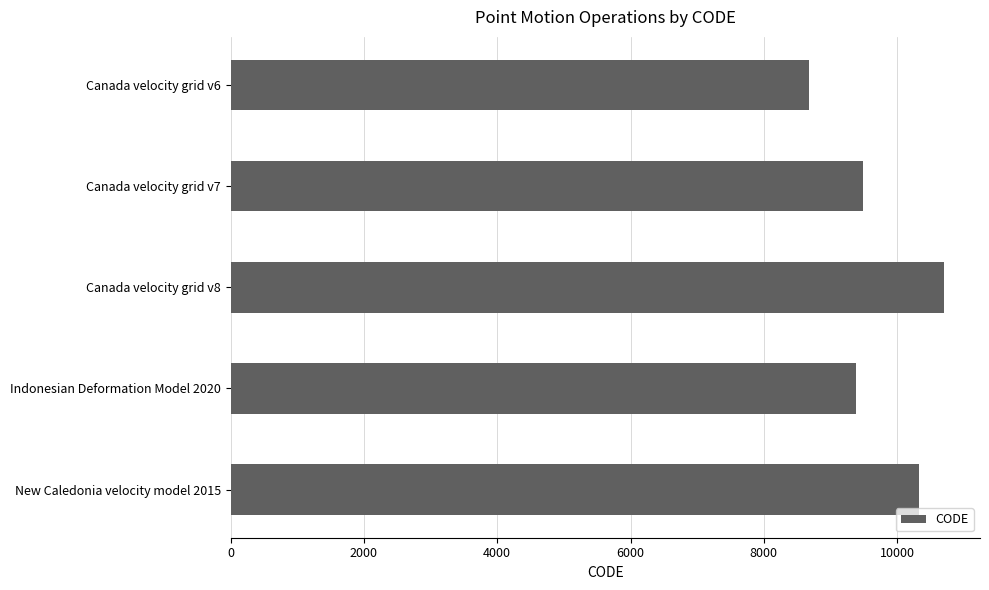

What is the value of the 2nd bar from the top?

9483